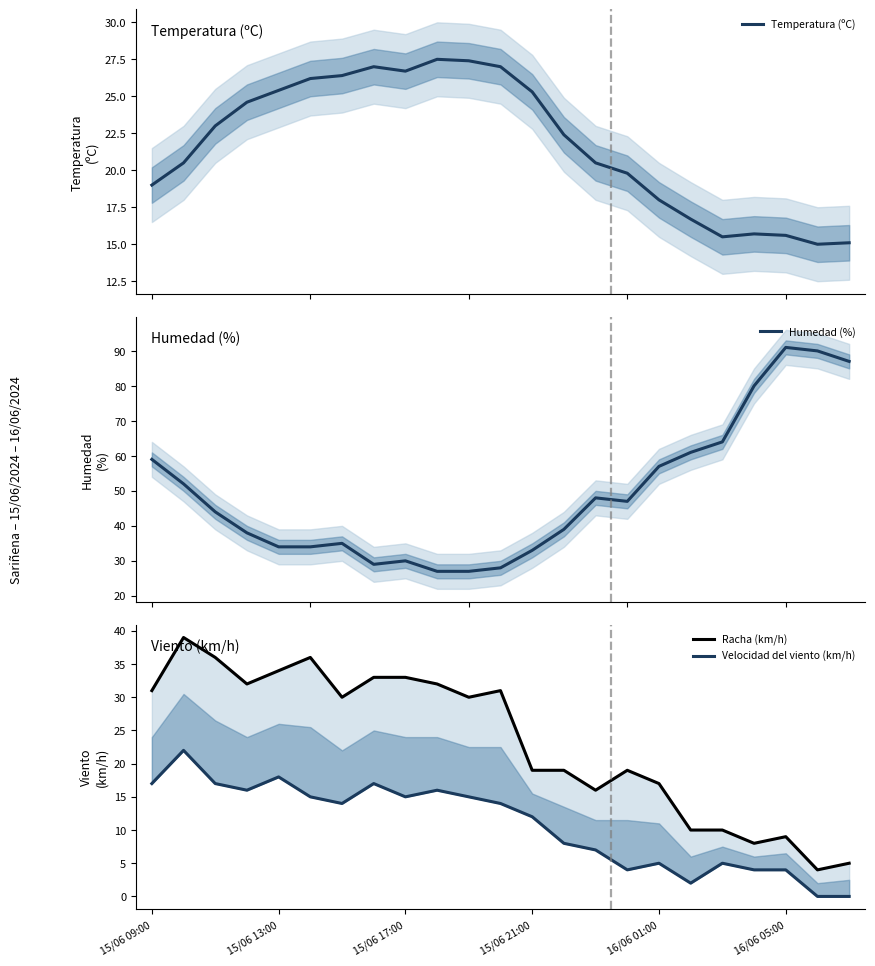

Is it true that Humedad (%) equals 53.6 at 15/06 21:00?

False